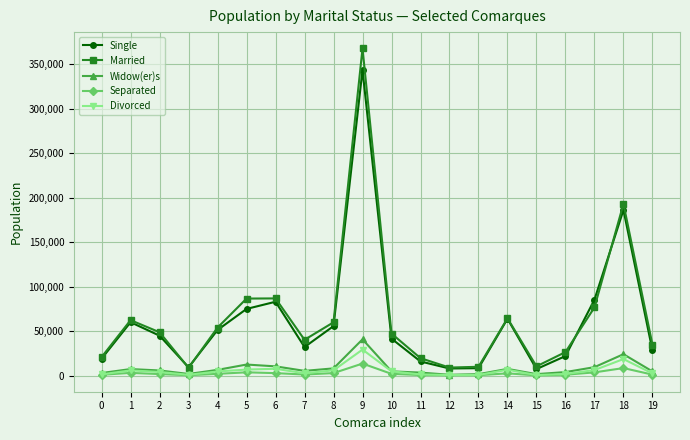

What are all the series names shown in the legend?

Single, Married, Widow(er)s, Separated, Divorced